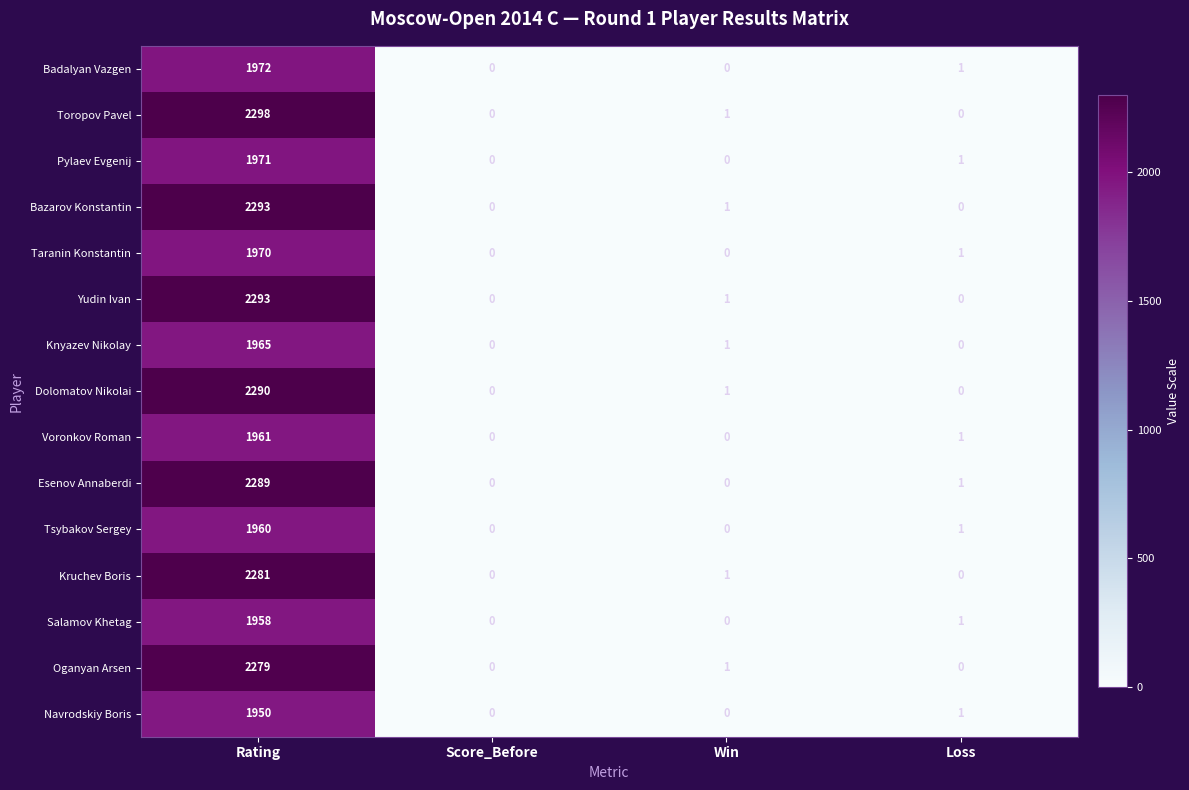

At which label is Yudin Ivan closest to 1146?

Win